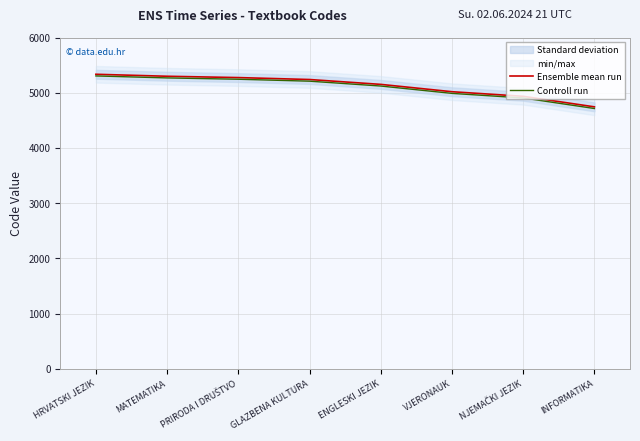

True or false: Controll run and Ensemble mean run cross at least once.

False